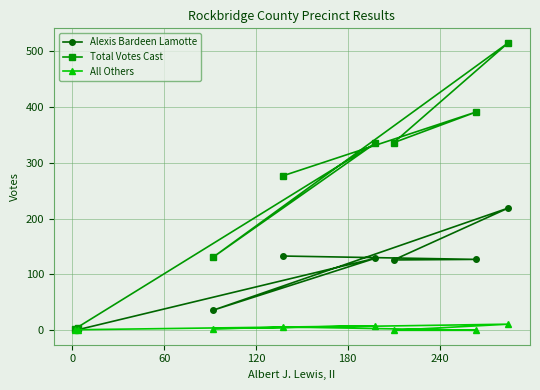

True or false: Alexis Bardeen Lamotte and Total Votes Cast intersect in this chart.

False